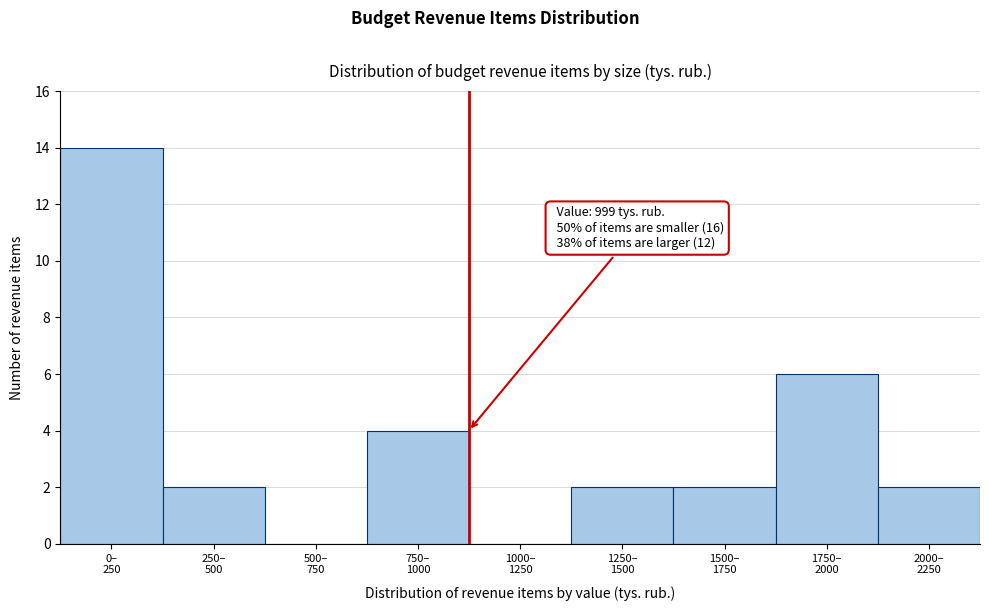

What is the maximum value shown in the chart?

14